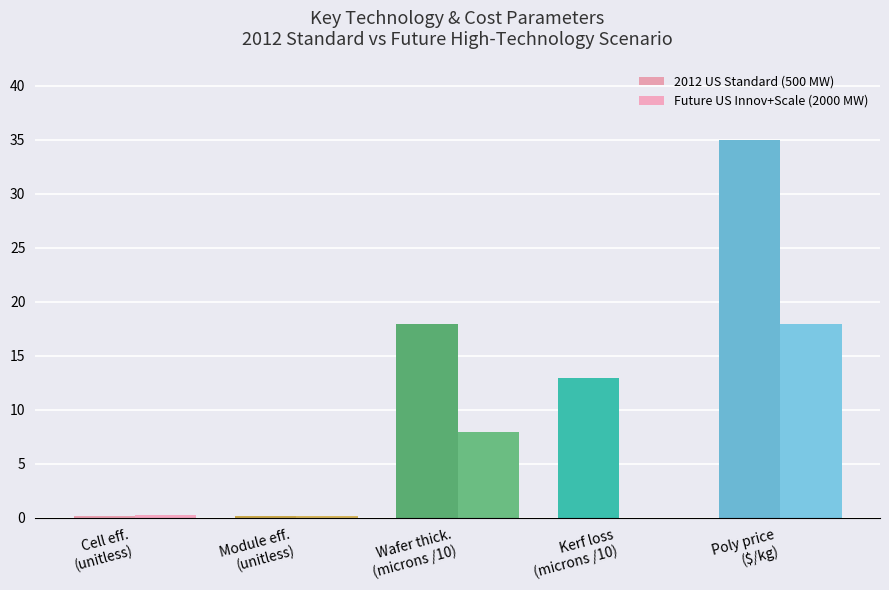

What is the approximate value of Future US Innov+Scale (2000 MW) at Wafer thick.
(microns /10)?

8.0